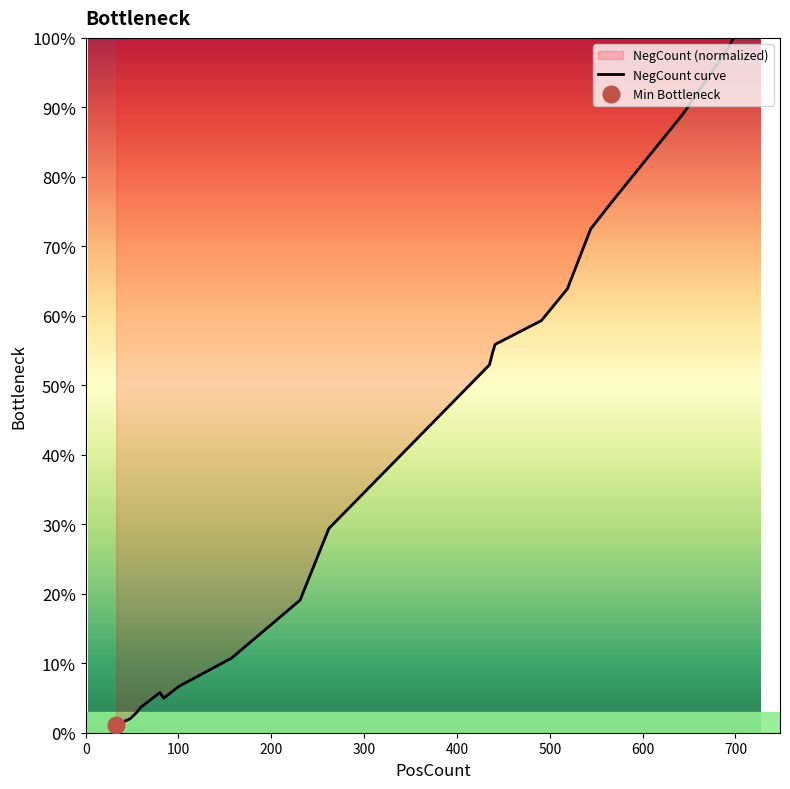

What is the label of the 10th point from the right?

10